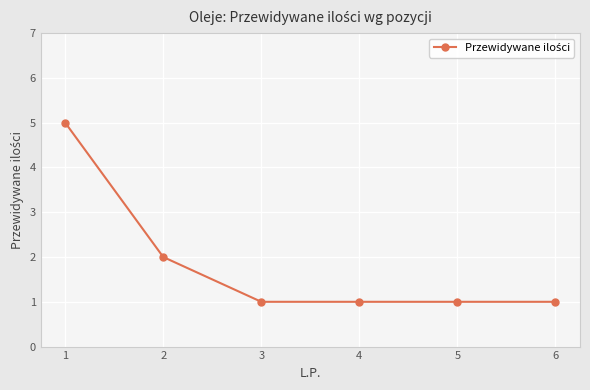

What is the value of the 5th point from the left?

1